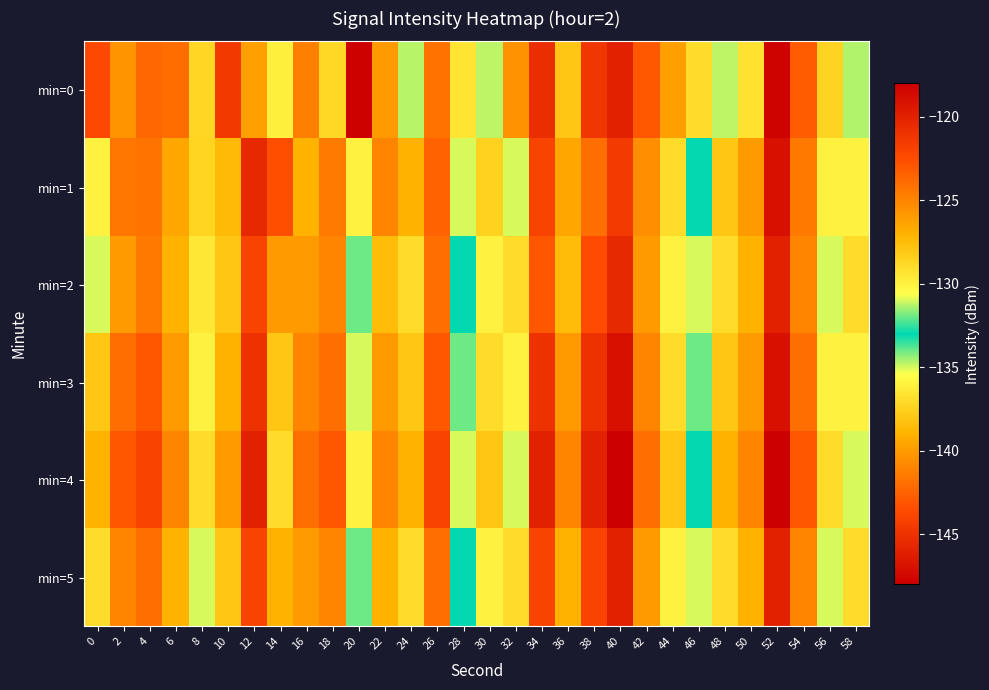

What is the minimum value shown in the chart?

-147.8